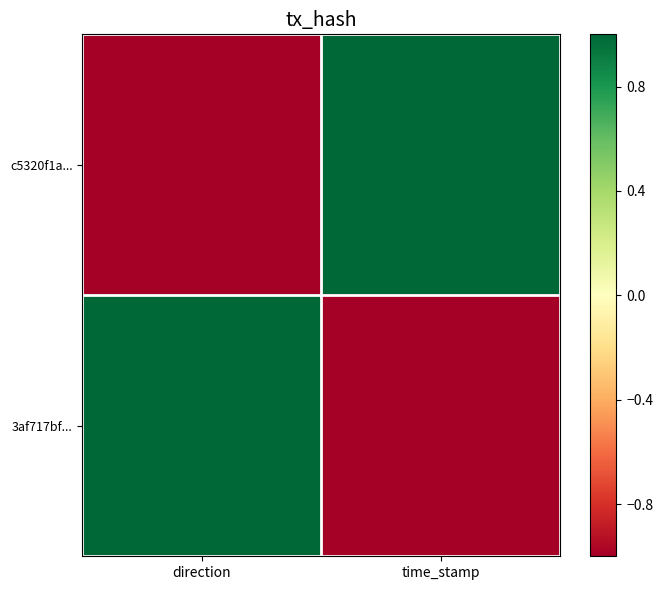

At which category does the chart reach its peak across all series?

time_stamp